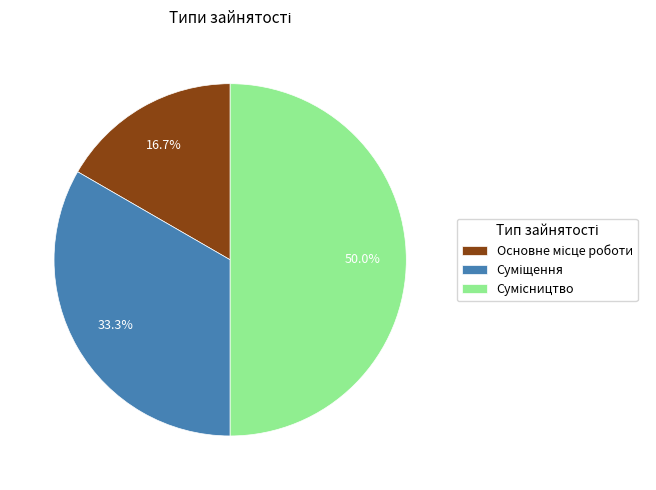

Count the number of slices in the pie.

3